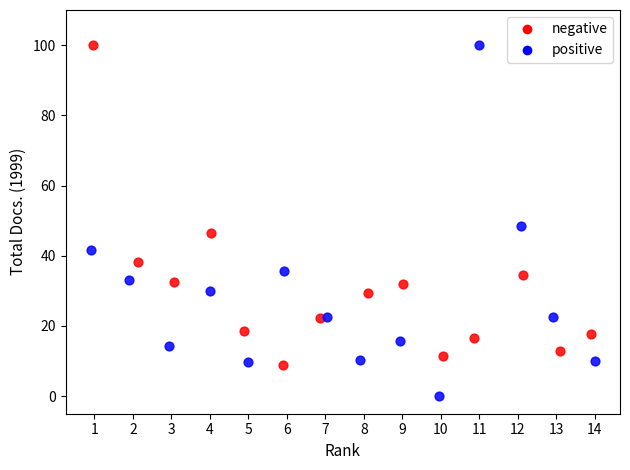

Which series contains the lowest Y value?

positive